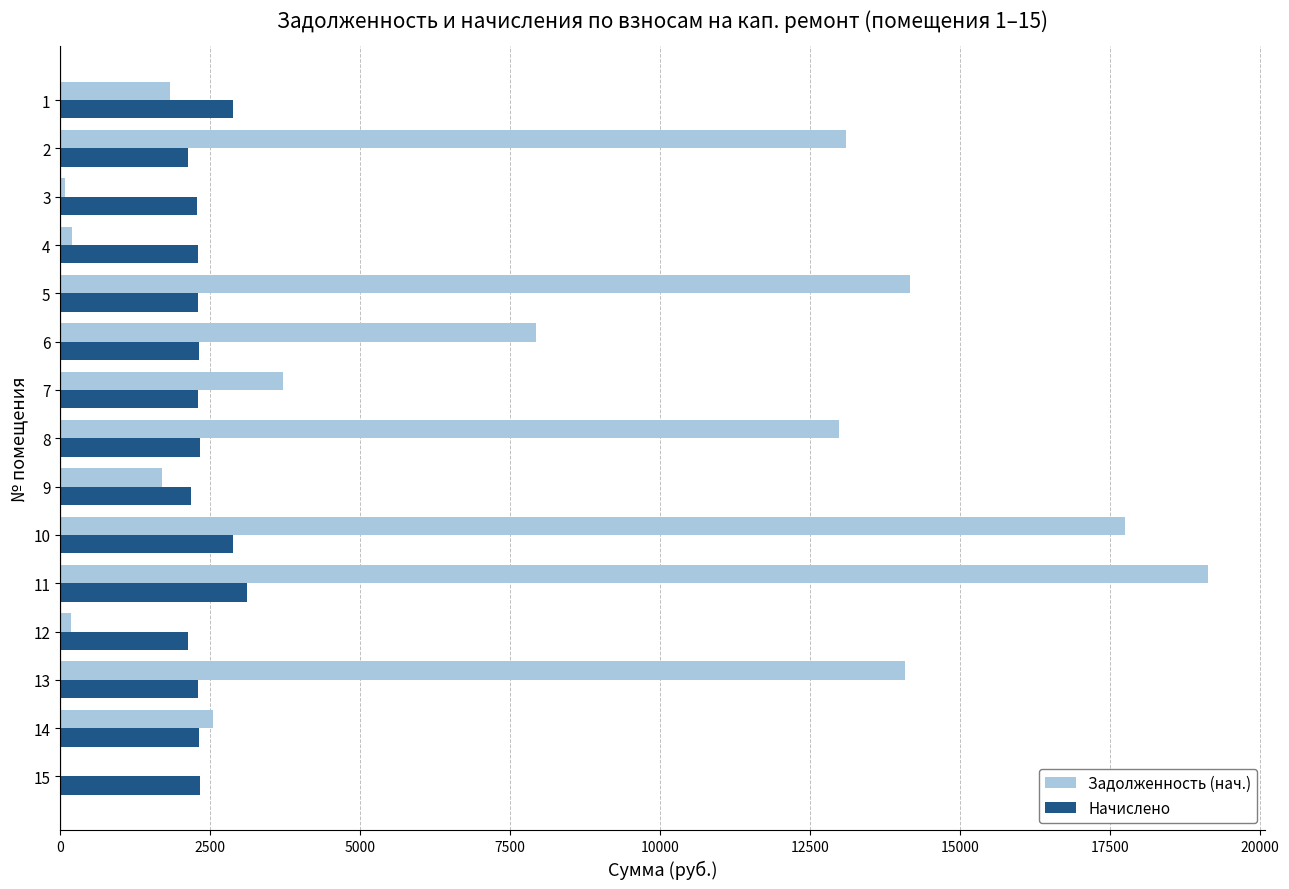

Which series has the largest total across all categories?

Задолженность (нач.)